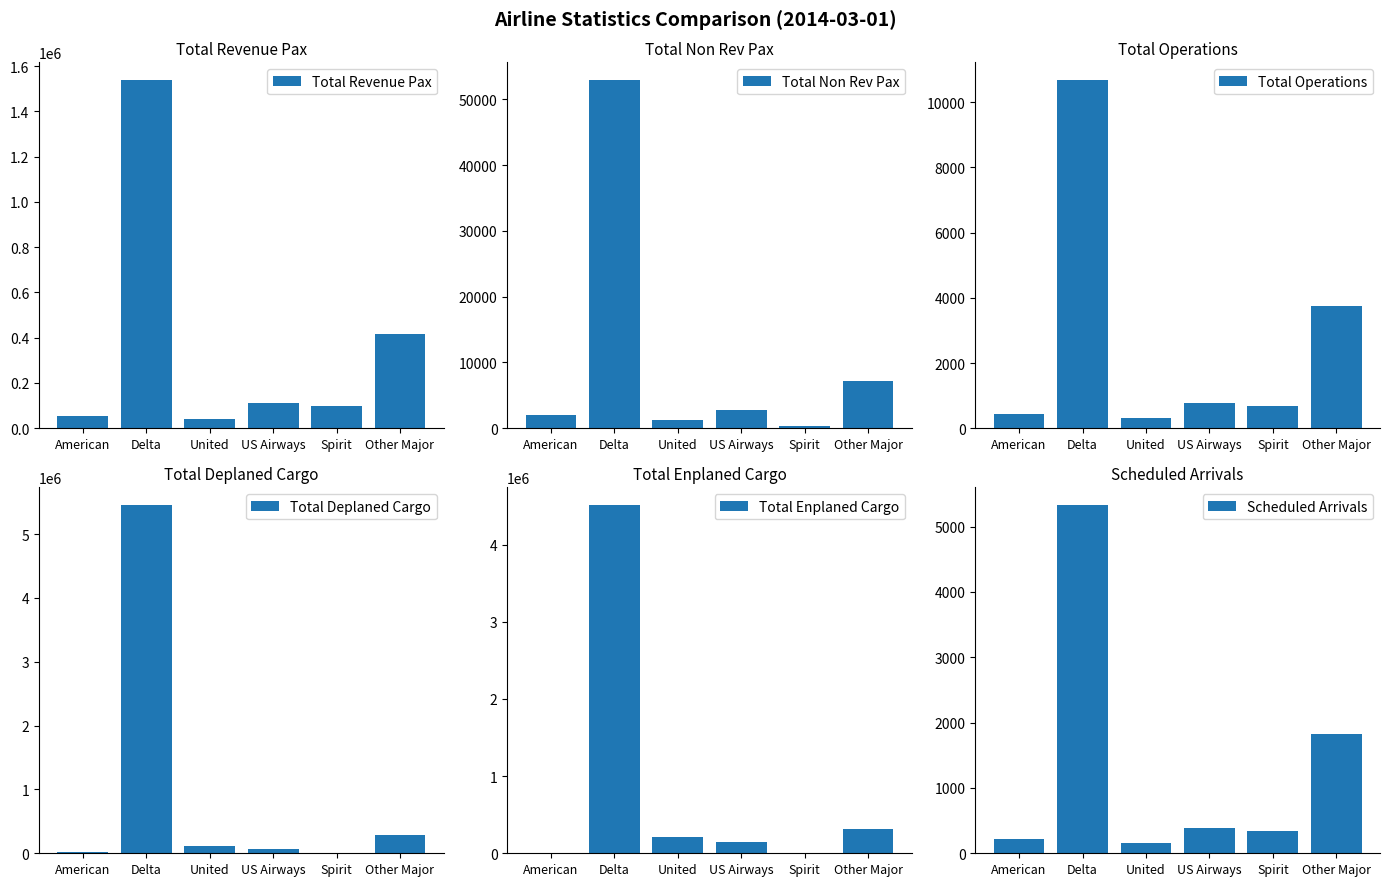

True or false: Total Revenue Pax has a value of 19202 at United.

False